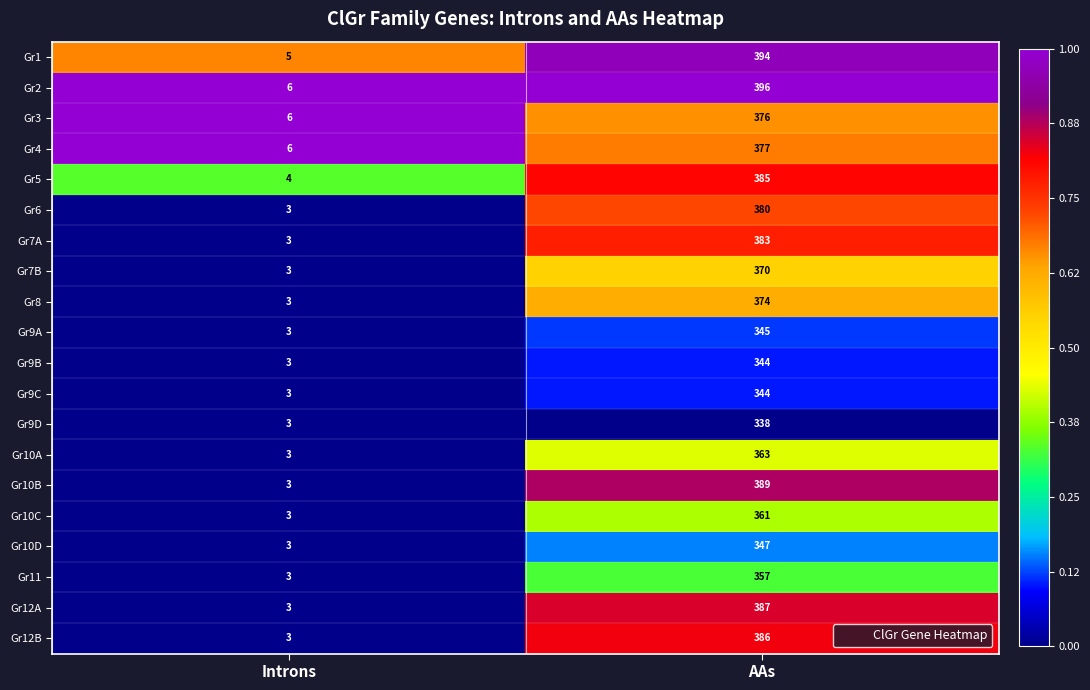

What is the total value across all series at AAs?

7396